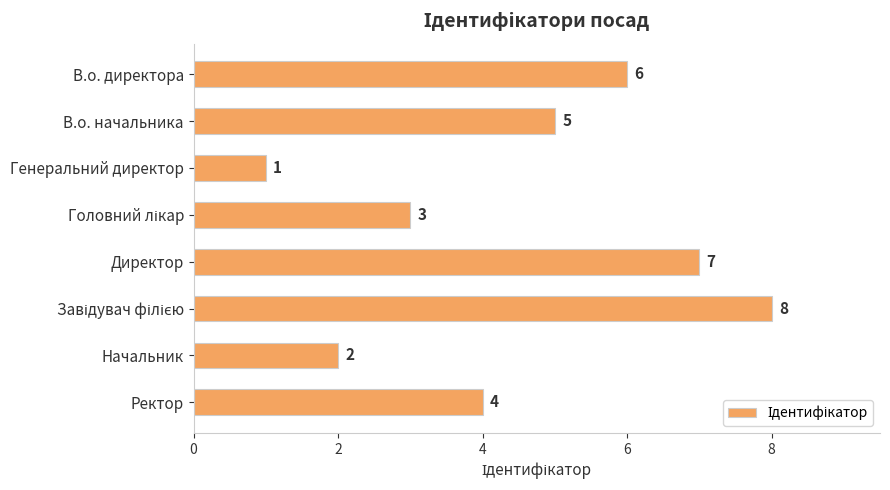

What is the difference between the values at В.о. директора and Начальник?

4